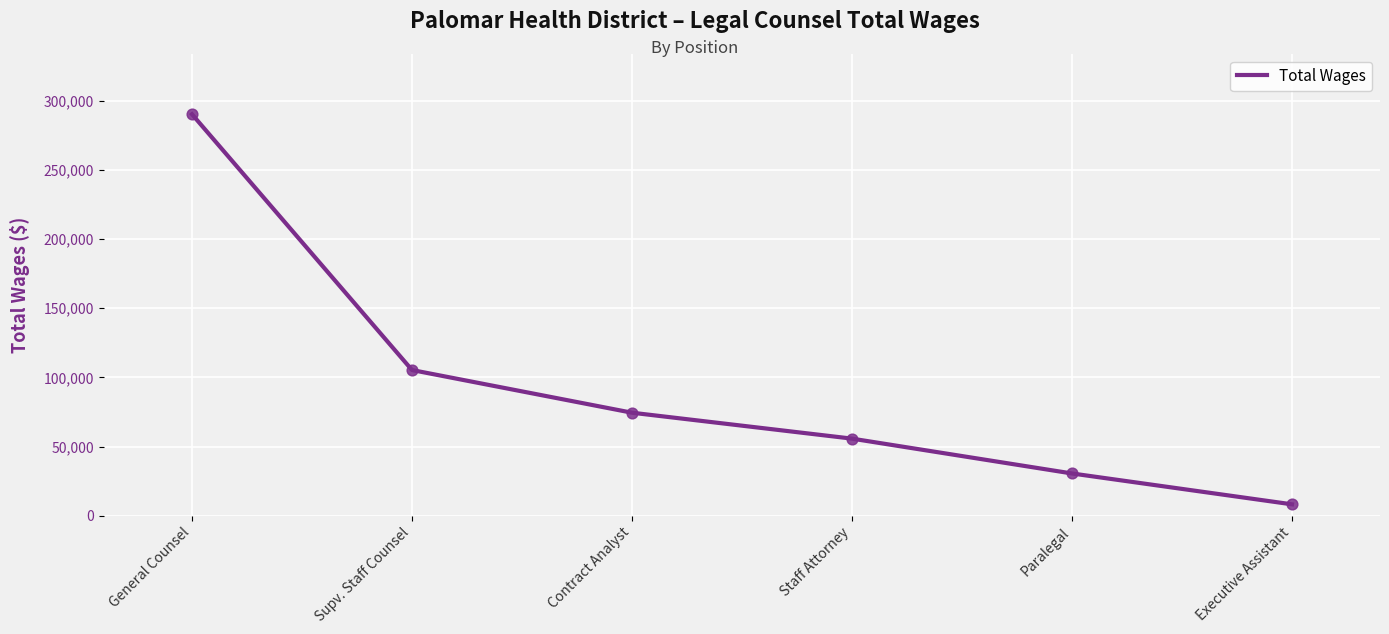

Which has a higher value, Executive Assistant or General Counsel?

General Counsel